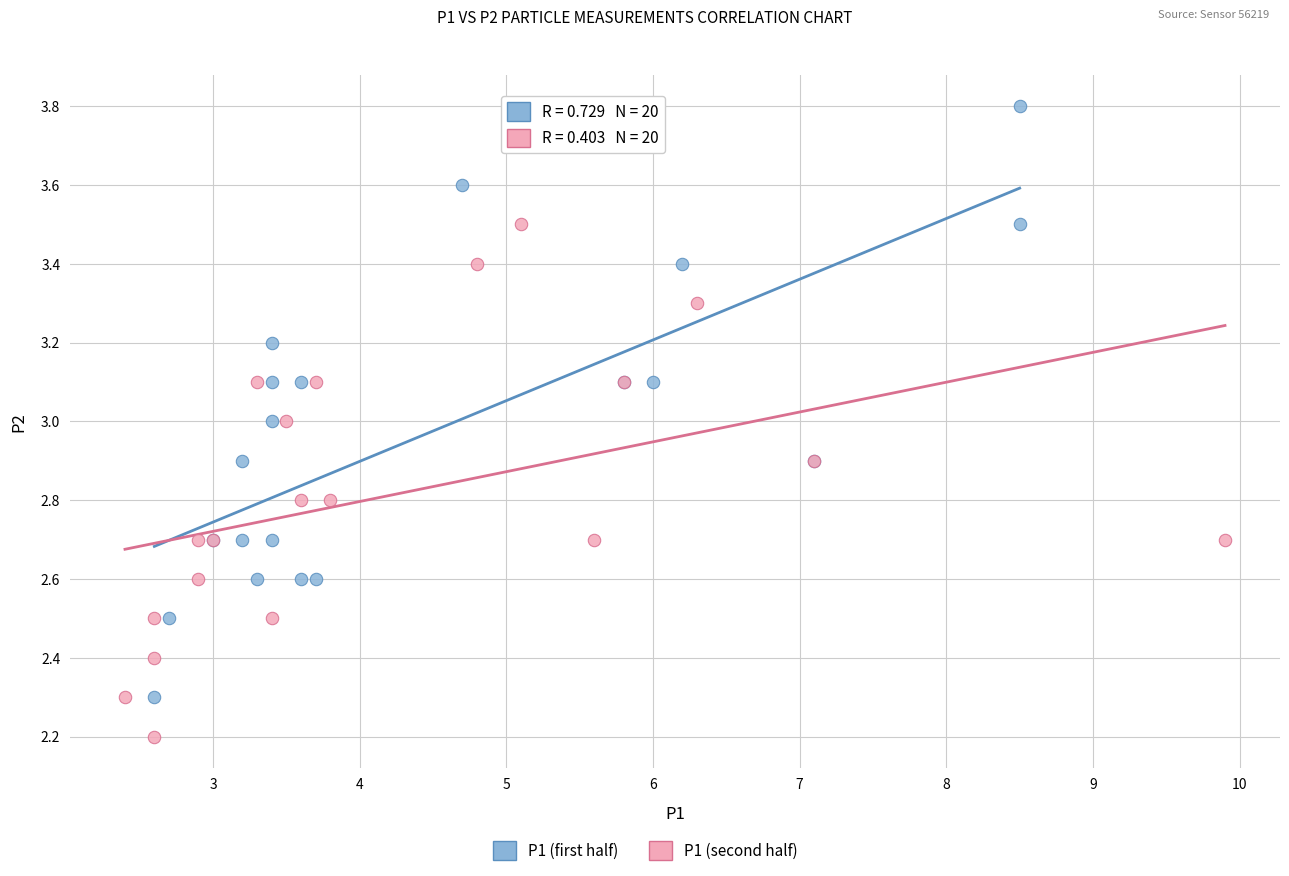

Which series has the widest spread of Y values?

P1 (first half)